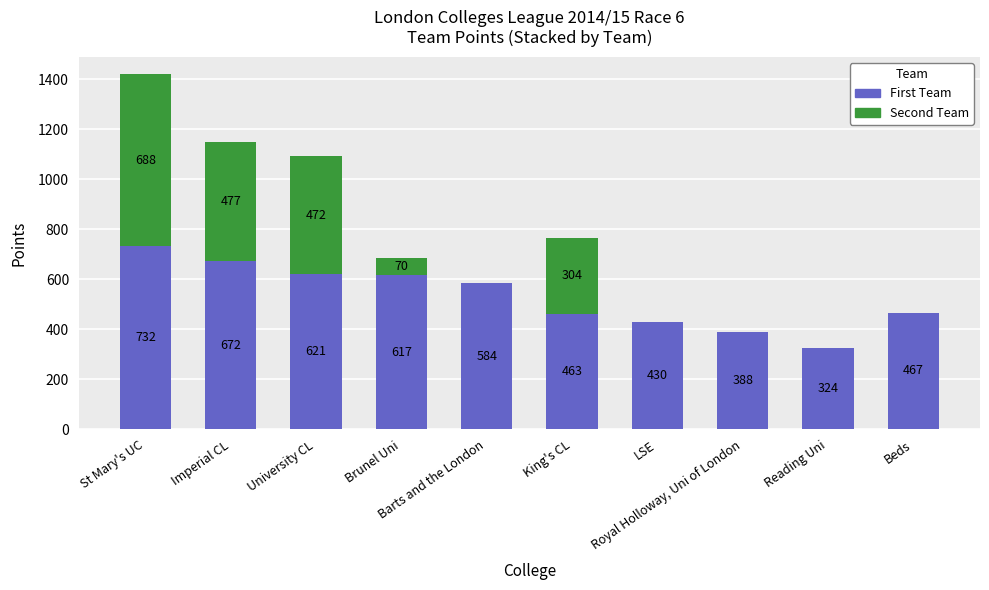

What is the maximum value for First Team?

732